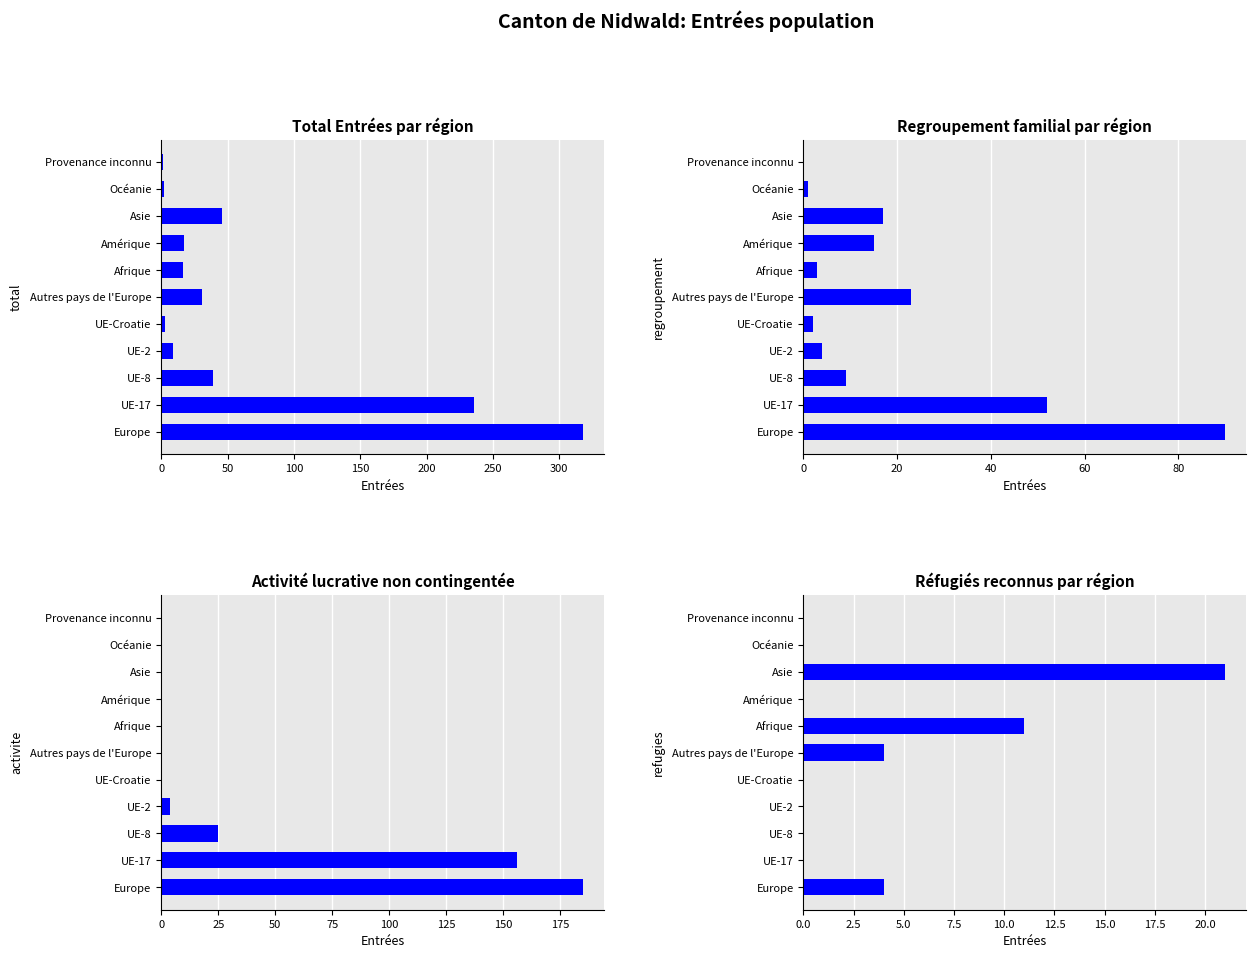

Is the value of Total Entrées par région at Autres pays de l'Europe greater than the value of Réfugiés reconnus par région at Amérique?

Yes